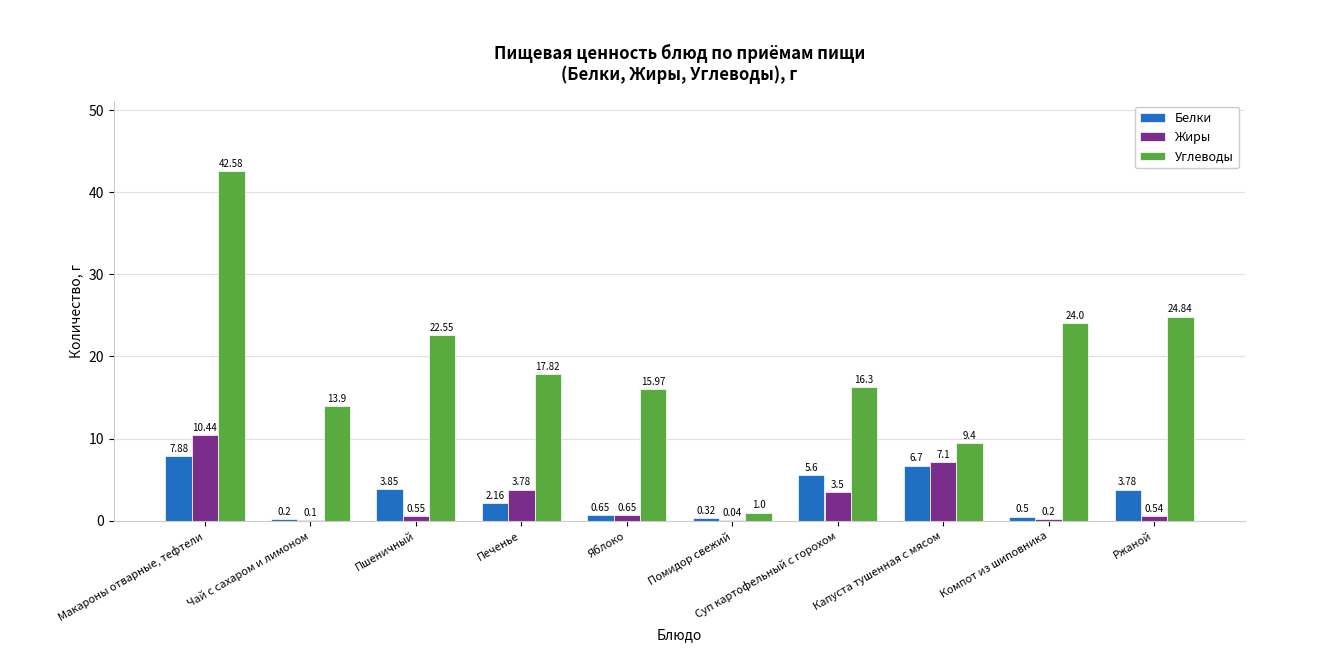

Does the chart contain stacked bars?

No